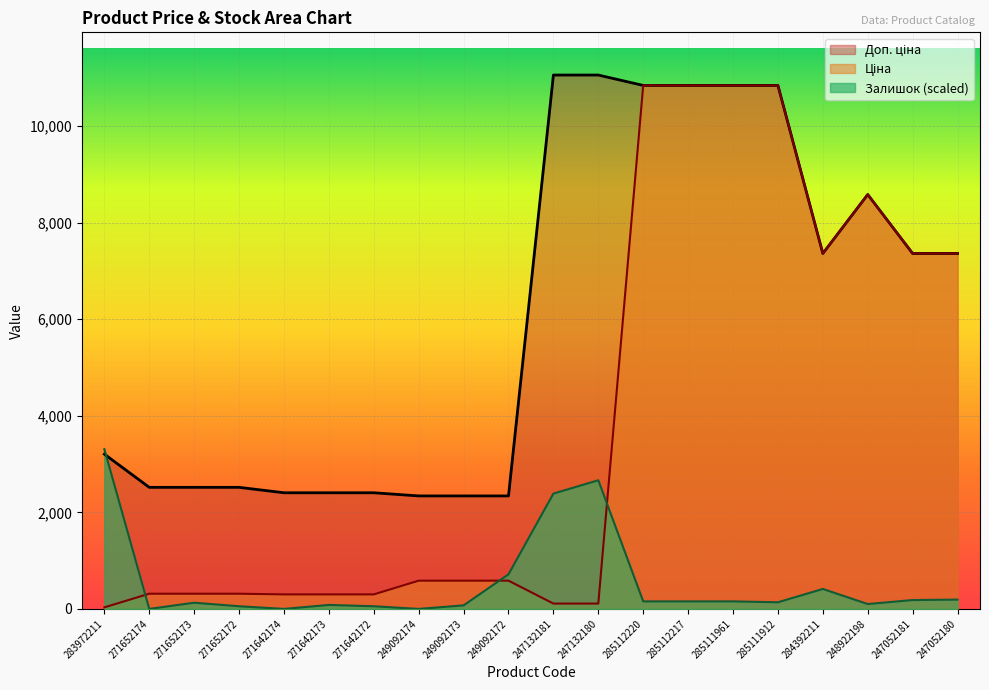

What is the value of the Доп. ціна point at the 5th from the left?

2405.2